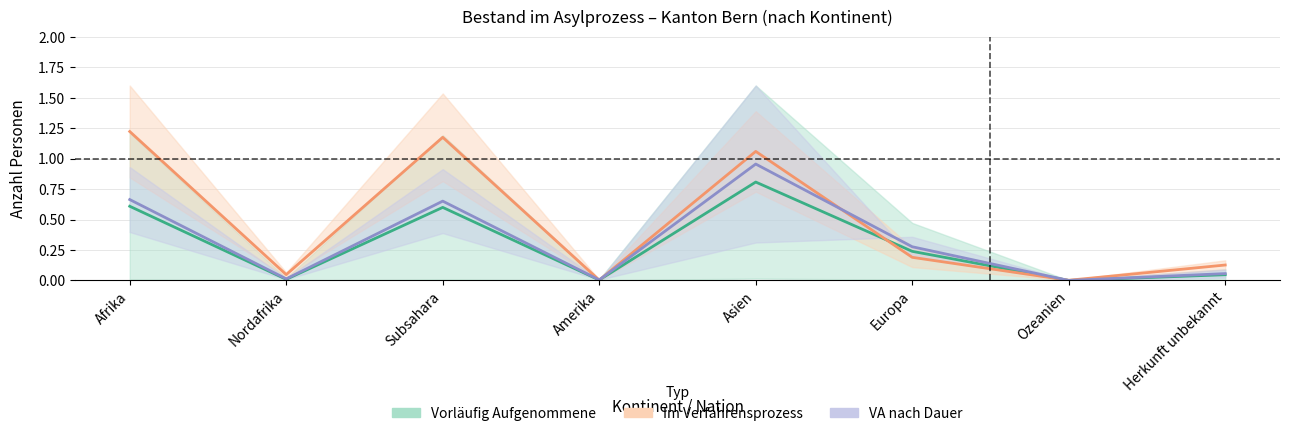

How many series are shown in this chart?

3